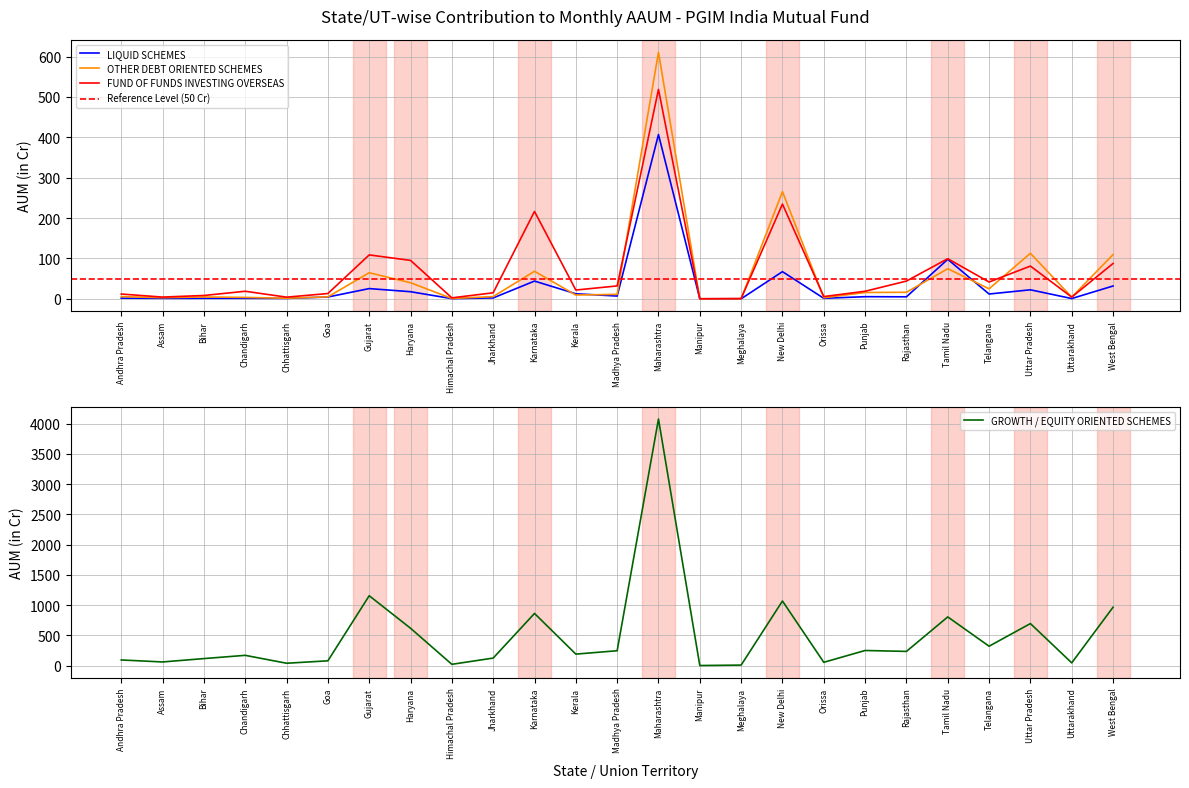

How many lines are shown in the chart?

4